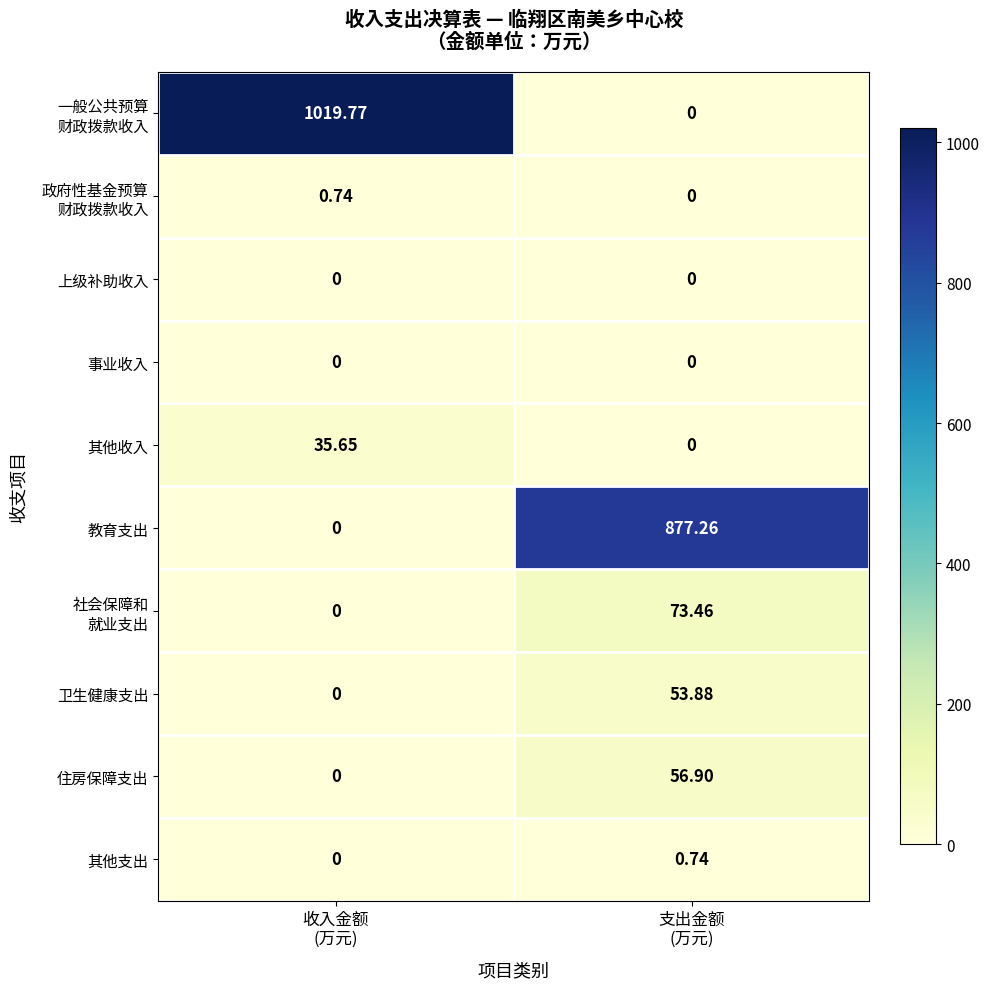

What is the greatest value displayed?

1019.8